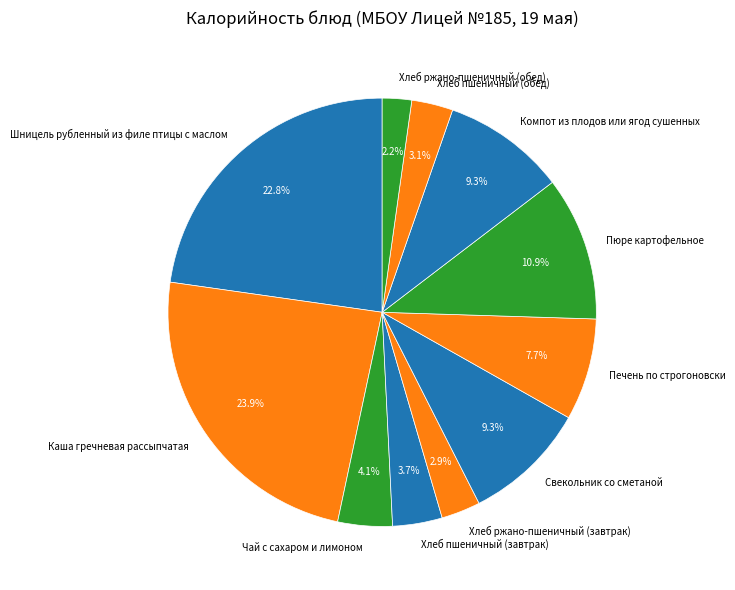

To the nearest percent, what percentage of the pie is Каша гречневая рассыпчатая?

24%